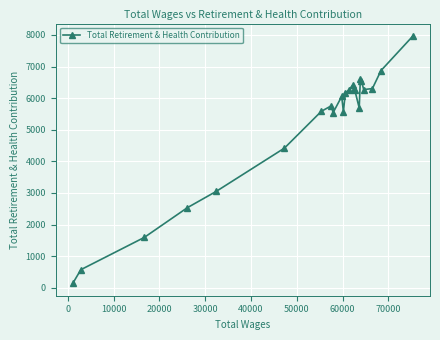

What is the average value?

5151